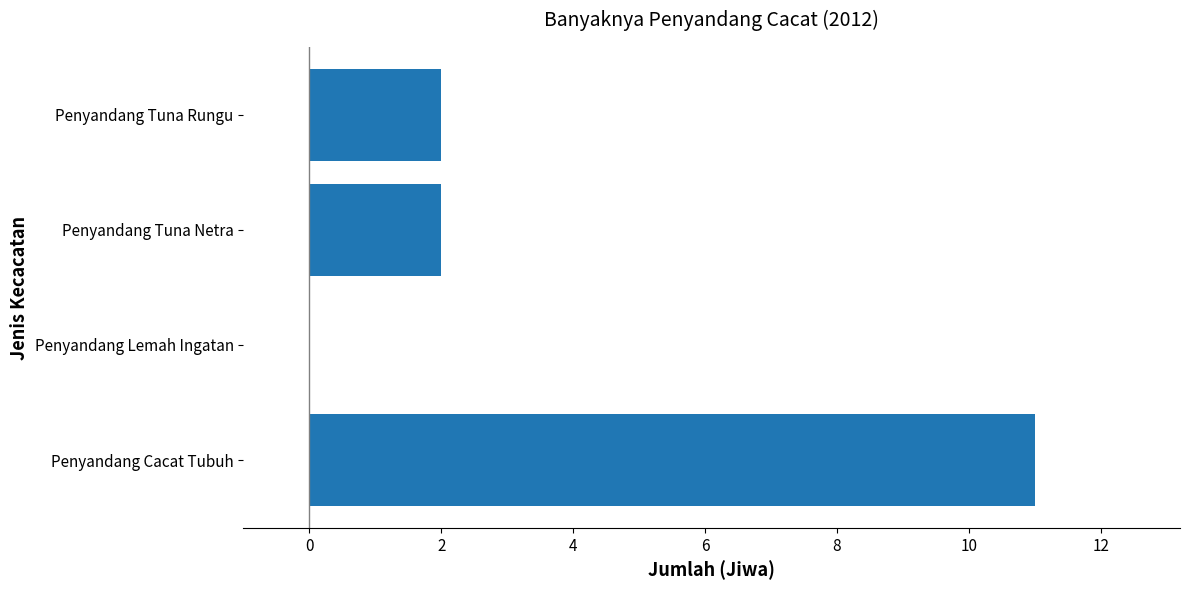

Which label corresponds to the largest value in the chart?

Penyandang Cacat Tubuh